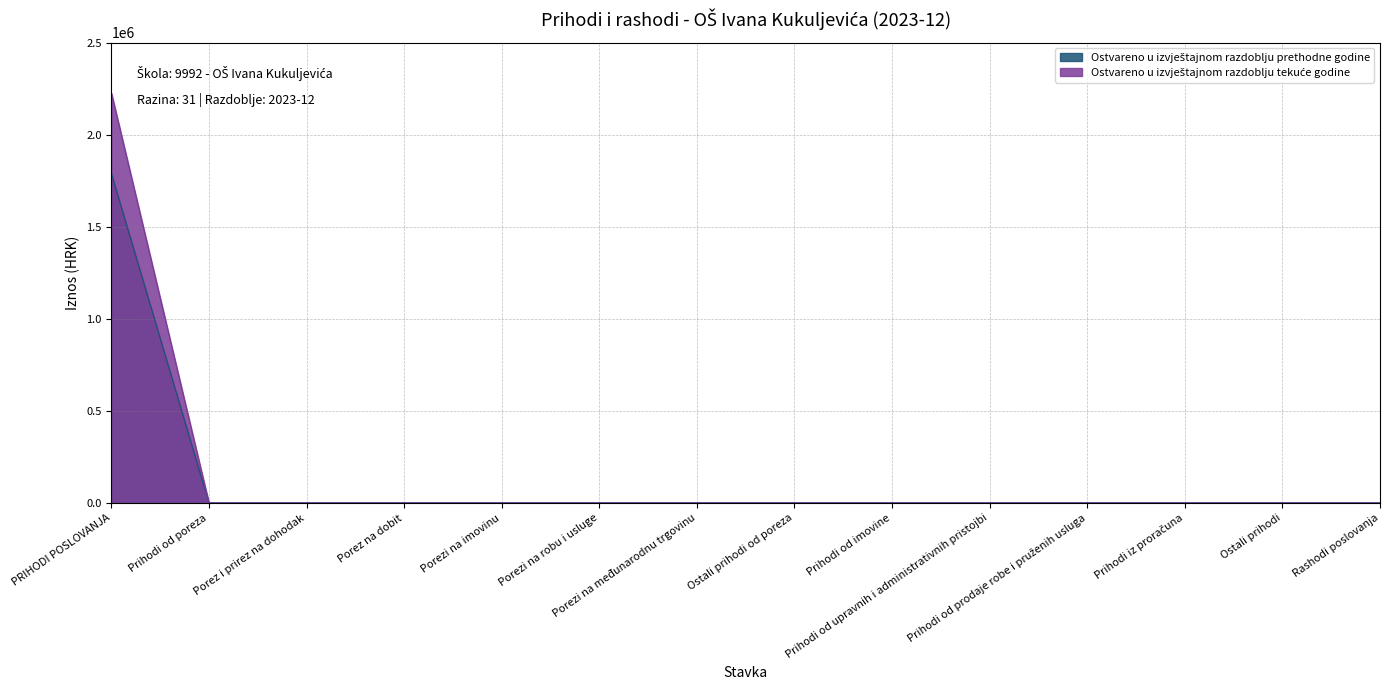

The Ostvareno u izvještajnom razdoblju prethodne godine series shows 0.0 at Prihodi od upravnih i administrativnih pristojbi. True or false?

True